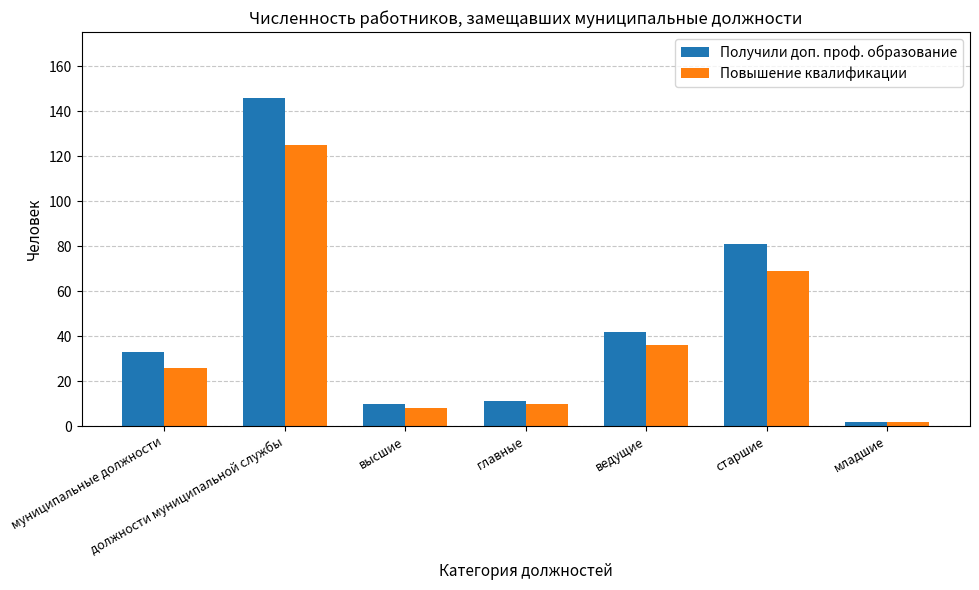

Which series has the largest range (max minus min)?

Получили доп. проф. образование